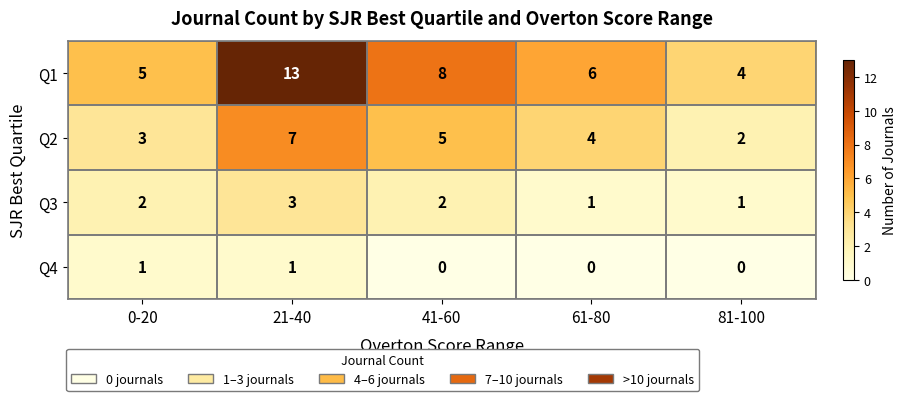

Is it true that Q2 equals 3 at 81-100?

False